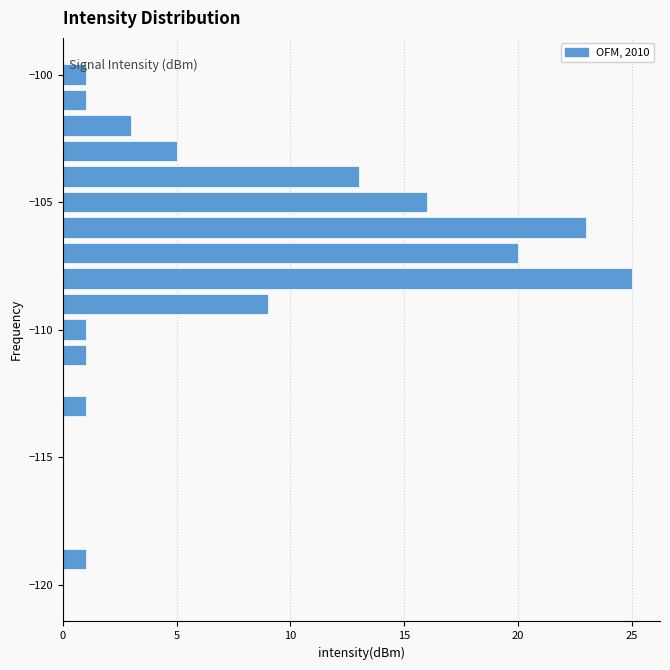

Read against the y-axis, roughly where is the centre of the longest bar?

-108.0